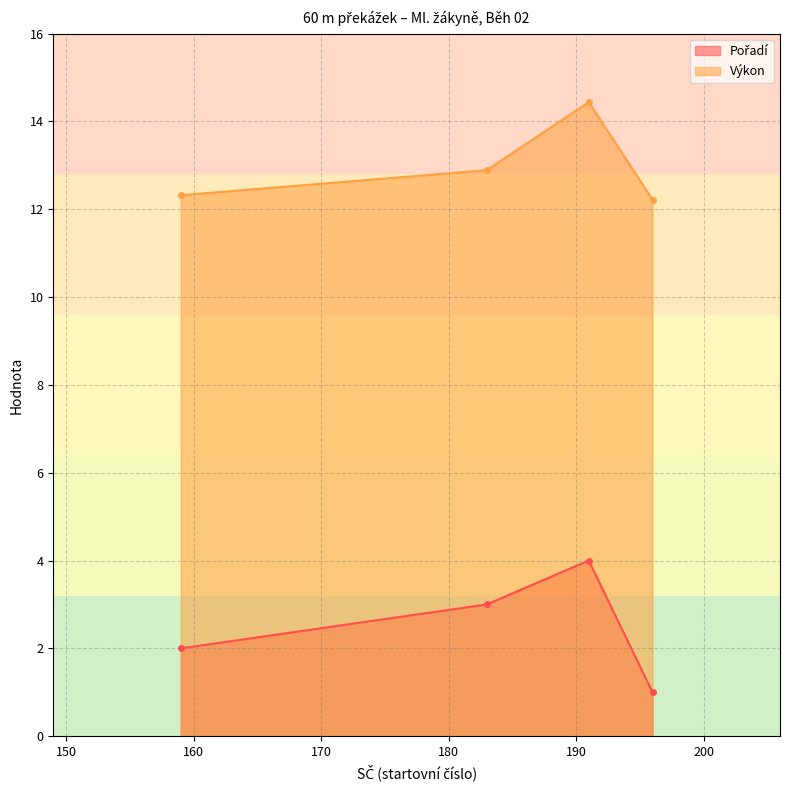

What is the minimum value shown in the chart?

1.0